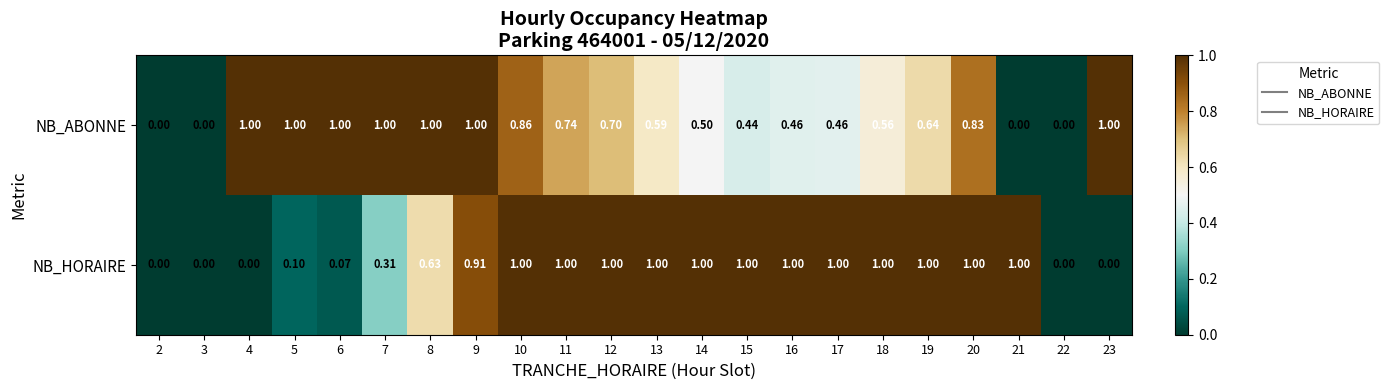

Is the value of NB_ABONNE at 22 greater than the value of NB_HORAIRE at 8?

No